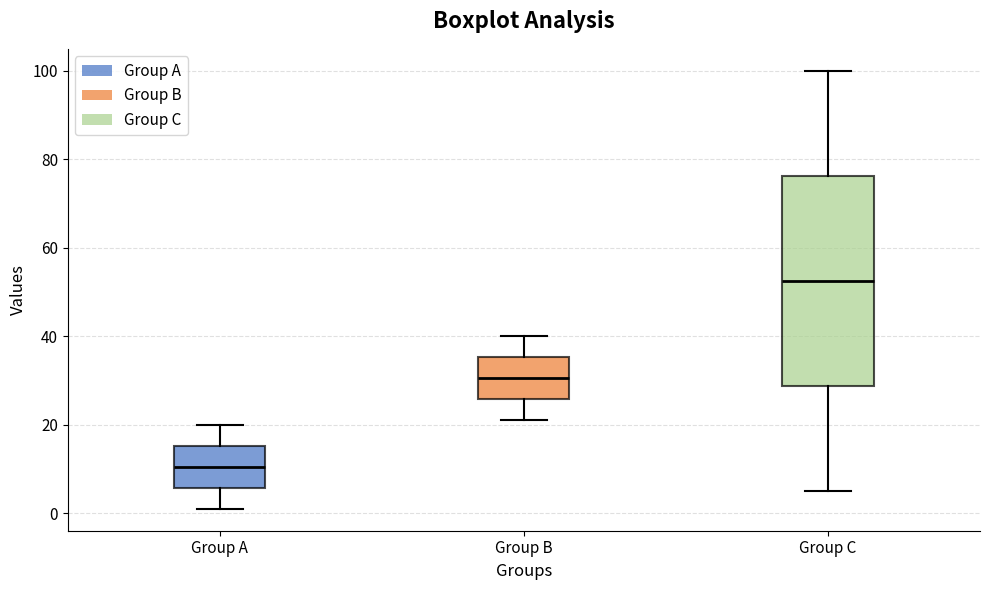

Which box has the highest median line?

Group C